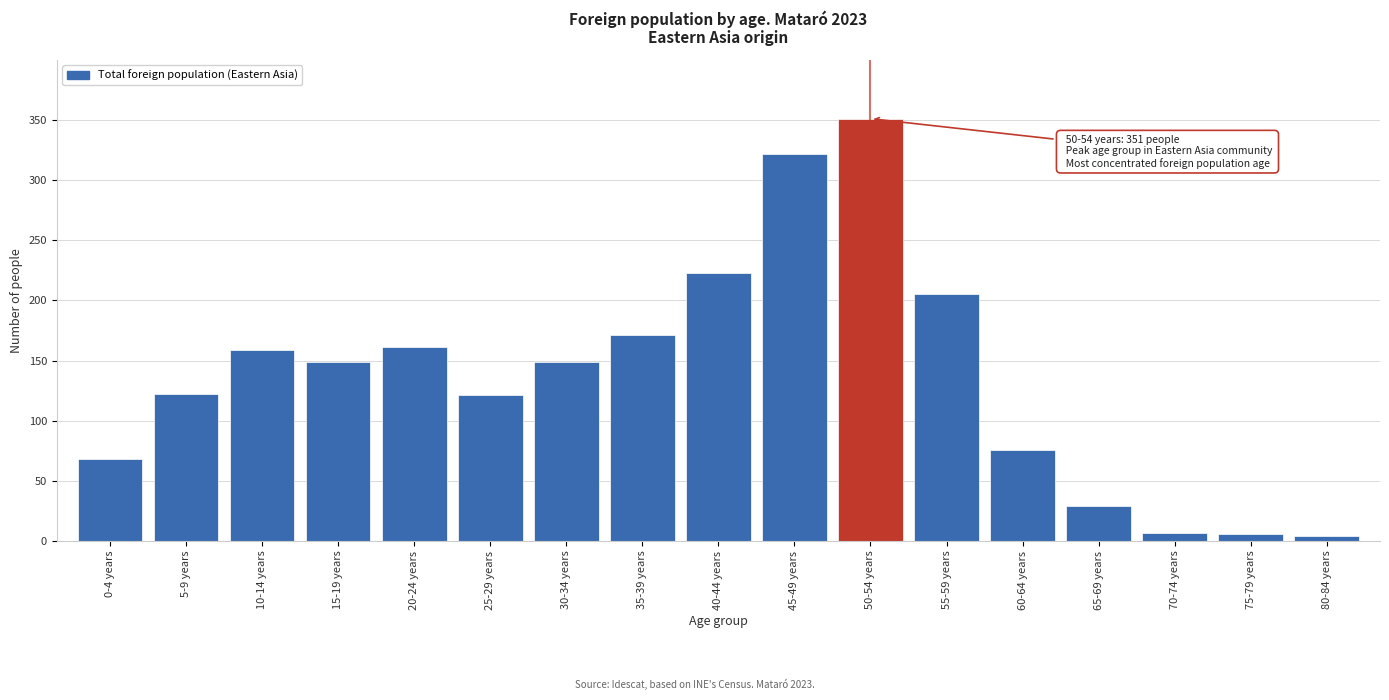

Which has a higher value, 10-14 years or 0-4 years?

10-14 years